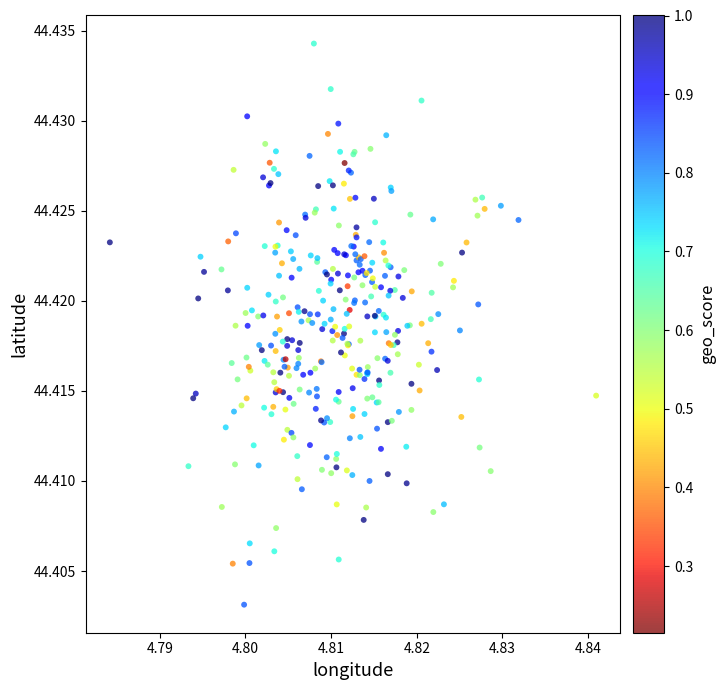

How many points are shown in the scatter plot?

339